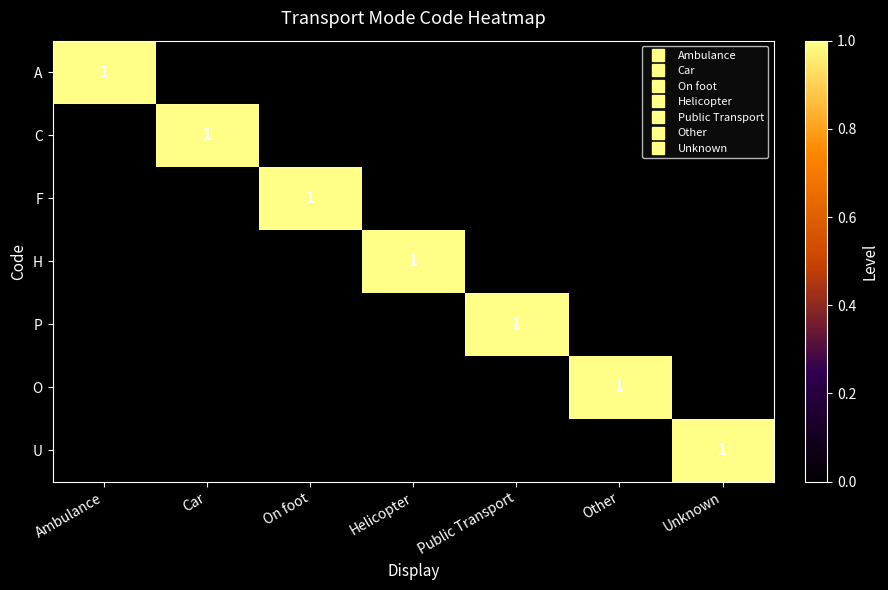

At which category is the sum across all series the highest?

Ambulance